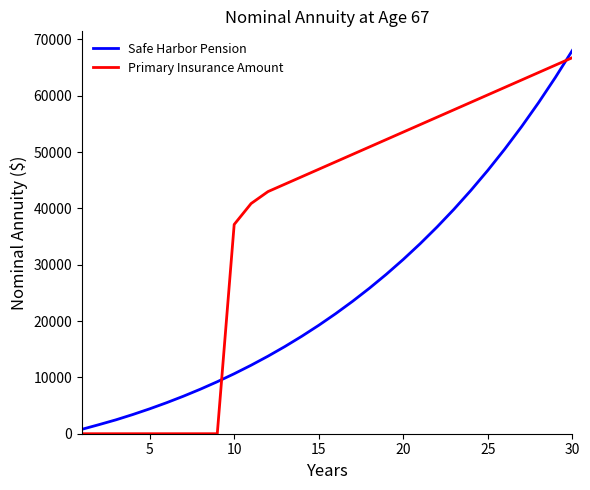

What is the difference between the maximum and minimum values in the Primary Insurance Amount series?

66741.8